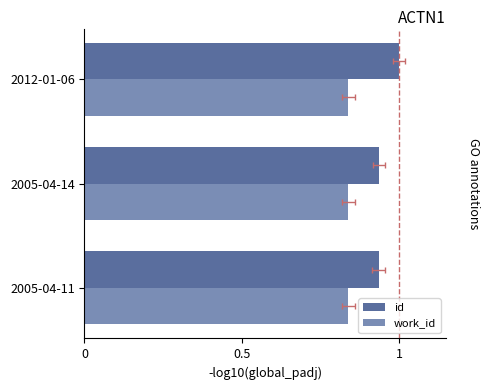

The value of id at 2012-01-06 is 1.6. True or false?

False